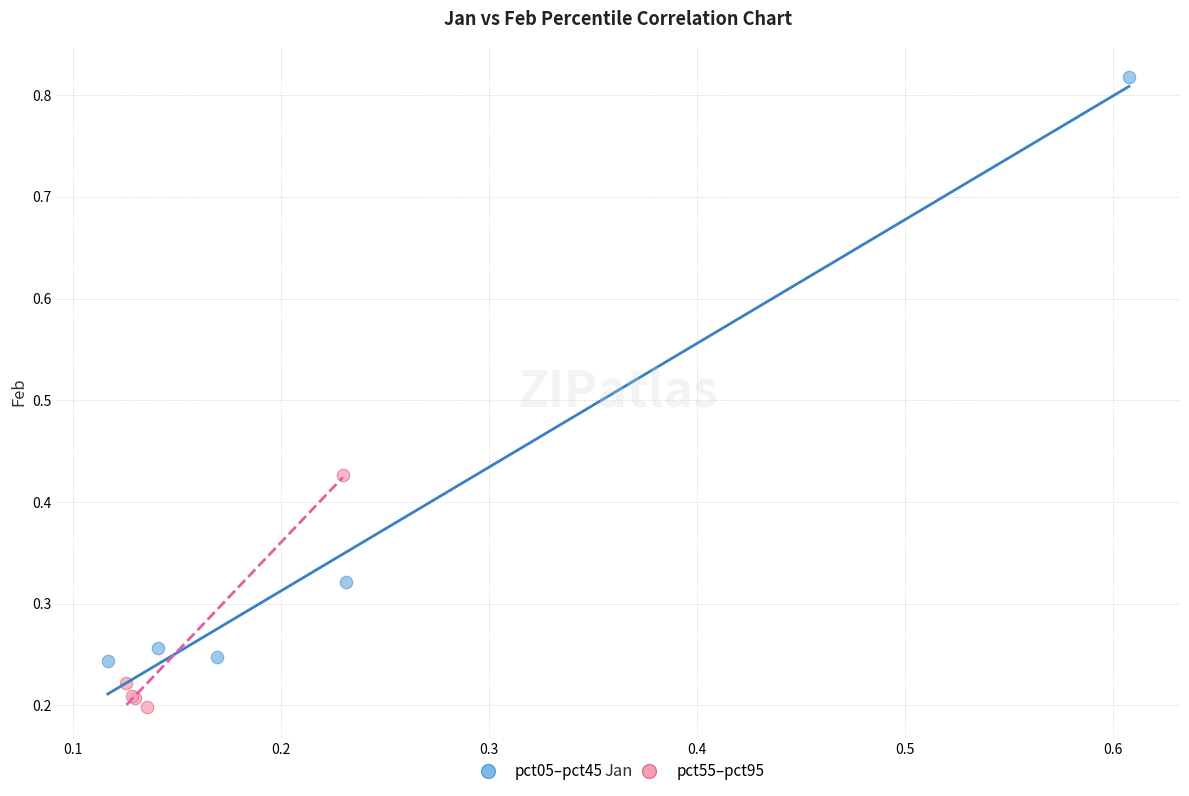

Which series has the largest Y range (max minus min)?

pct05–pct45